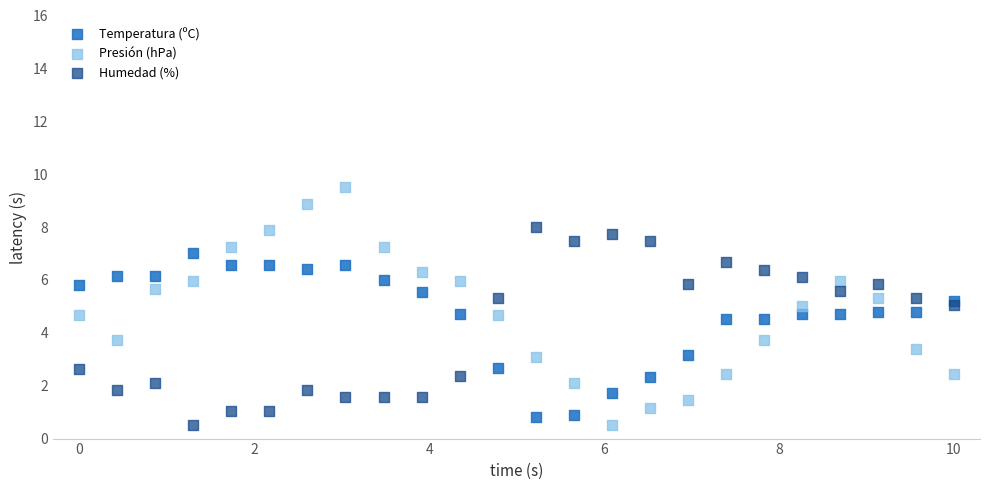

Which series reaches the maximum Y coordinate?

Presión (hPa)